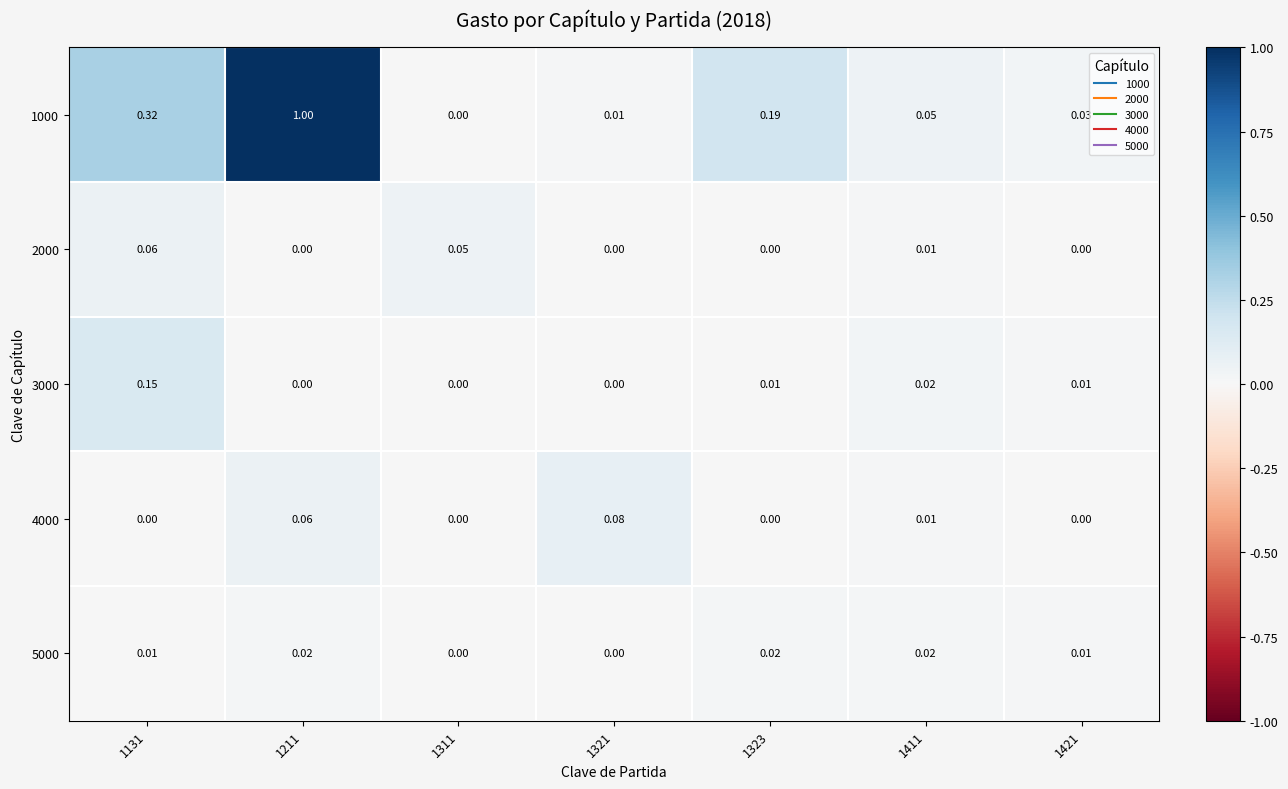

Is the value of 5000 at 1131 greater than the value of 2000 at 1421?

Yes